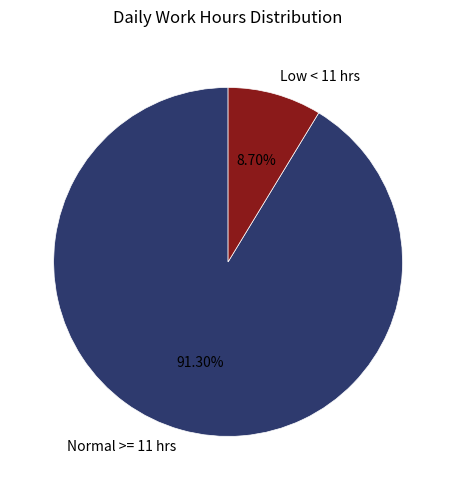

Rank the categories by value from highest to lowest.

Normal >= 11 hrs, Low < 11 hrs